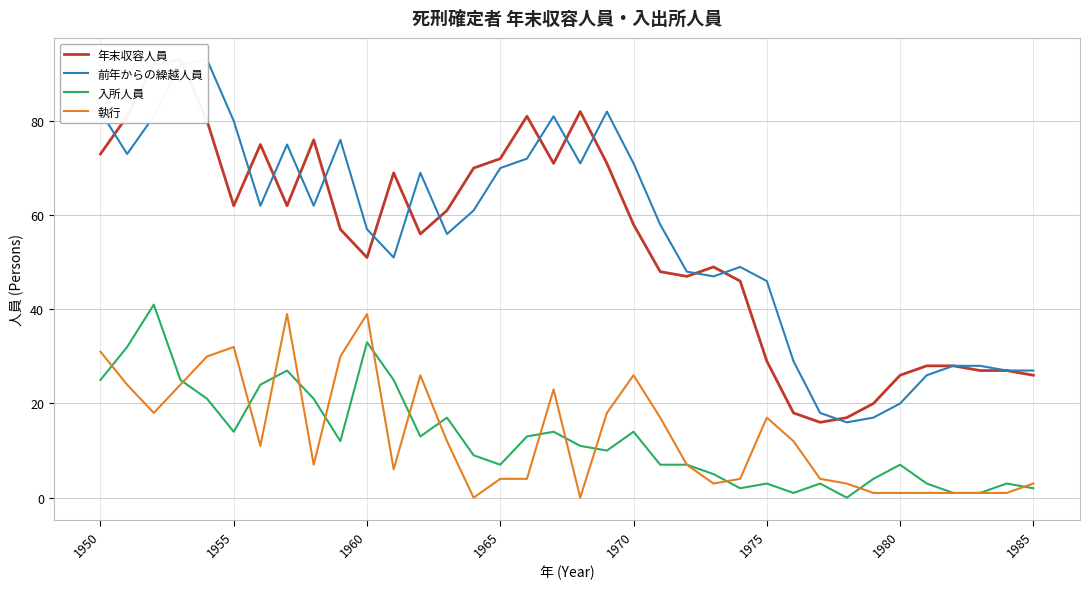

Reading left to right, what are all the values shown in this chart?

年末収容人員: 73	81	92	93	80	62	75	62	76	57	51	69	56	61	70	72	81	71	82	71	58	48	47	49	46	29	18	16	17	20	26	28	28	27	27	26
前年からの繰越人員: 82	73	81	92	93	80	62	75	62	76	57	51	69	56	61	70	72	81	71	82	71	58	48	47	49	46	29	18	16	17	20	26	28	28	27	27
入所人員: 25	32	41	25	21	14	24	27	21	12	33	25	13	17	9	7	13	14	11	10	14	7	7	5	2	3	1	3	0	4	7	3	1	1	3	2
執行: 31	24	18	24	30	32	11	39	7	30	39	6	26	12	0	4	4	23	0	18	26	17	7	3	4	17	12	4	3	1	1	1	1	1	1	3